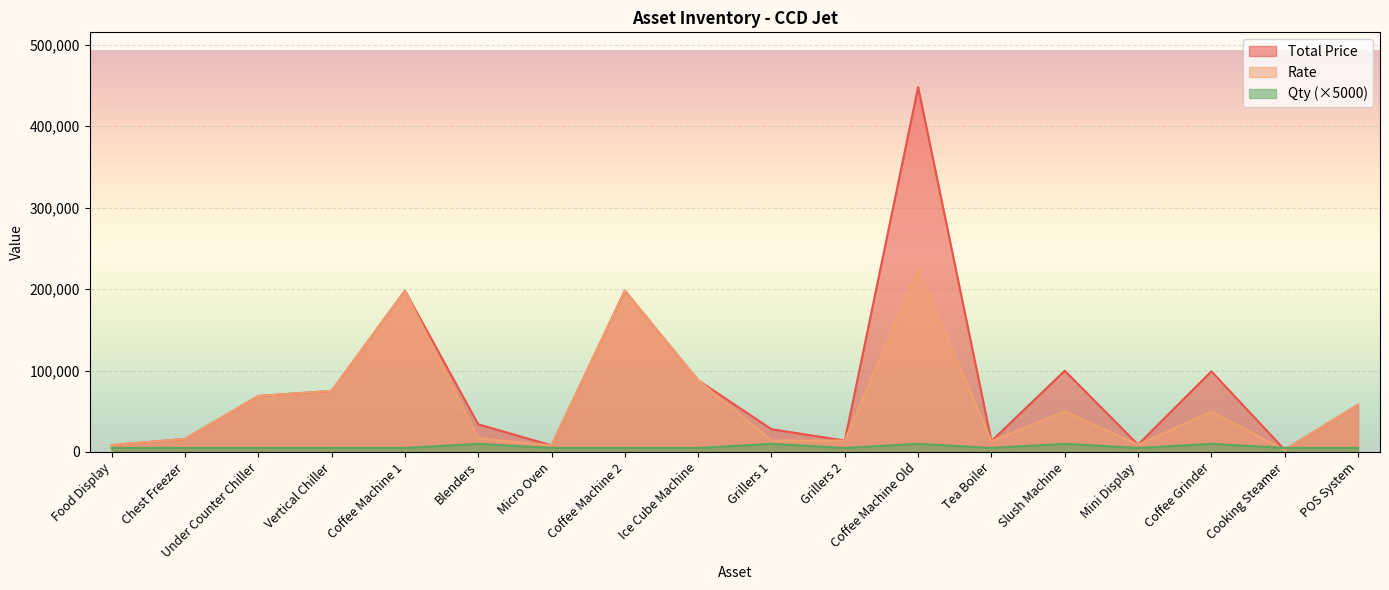

What are all the series names shown in the legend?

Total Price, Rate, Qty (×5000)